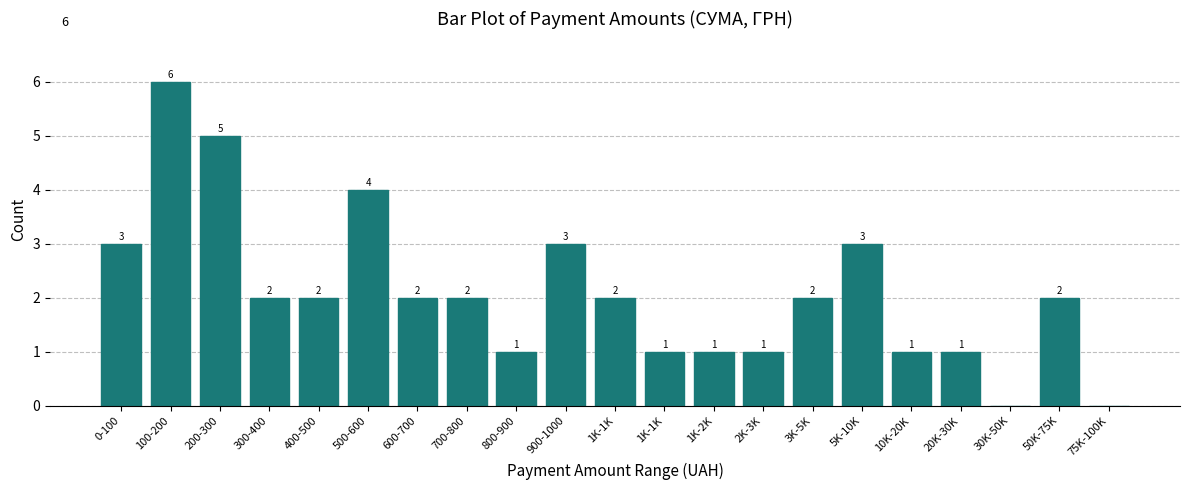

How many positive values are there?

19